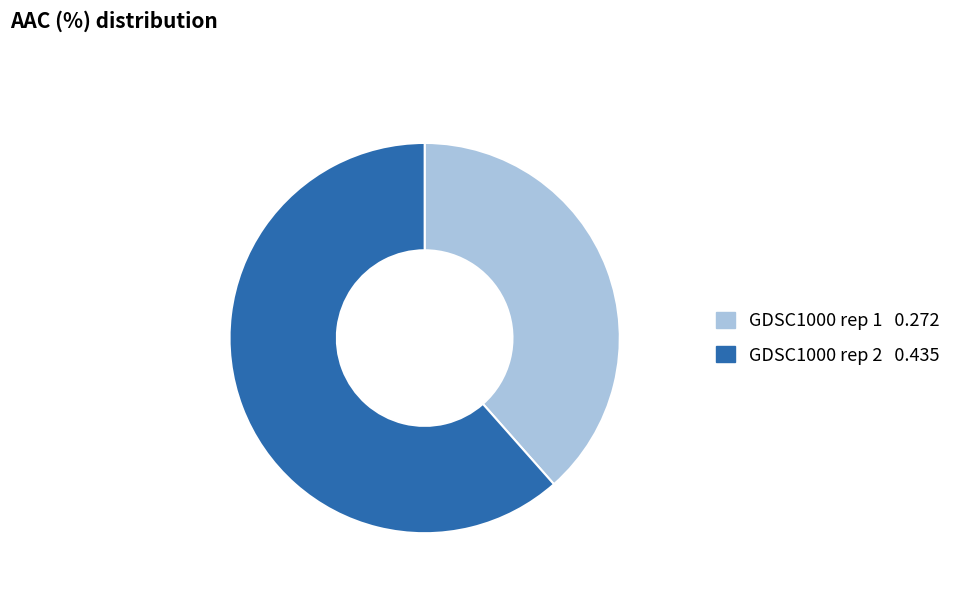

What is the smallest slice in the pie chart?

GDSC1000 rep 1